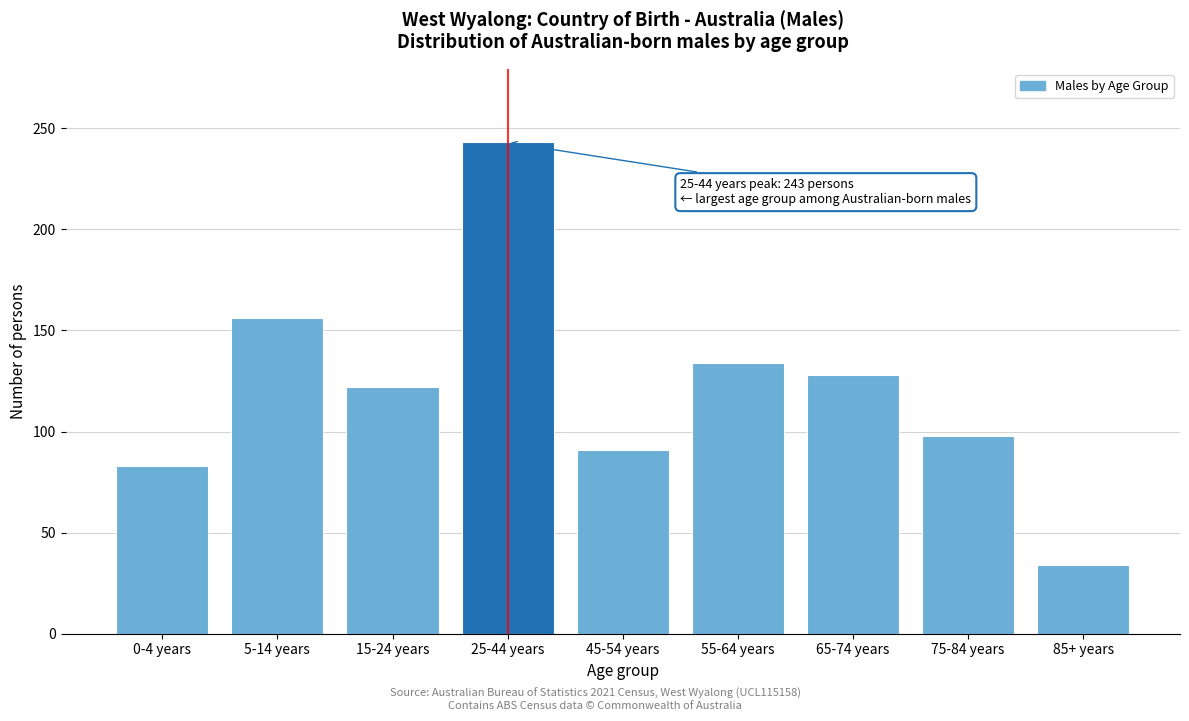

Reading right to left, what are all the values shown in this chart?

34	98	128	134	91	243	122	156	83